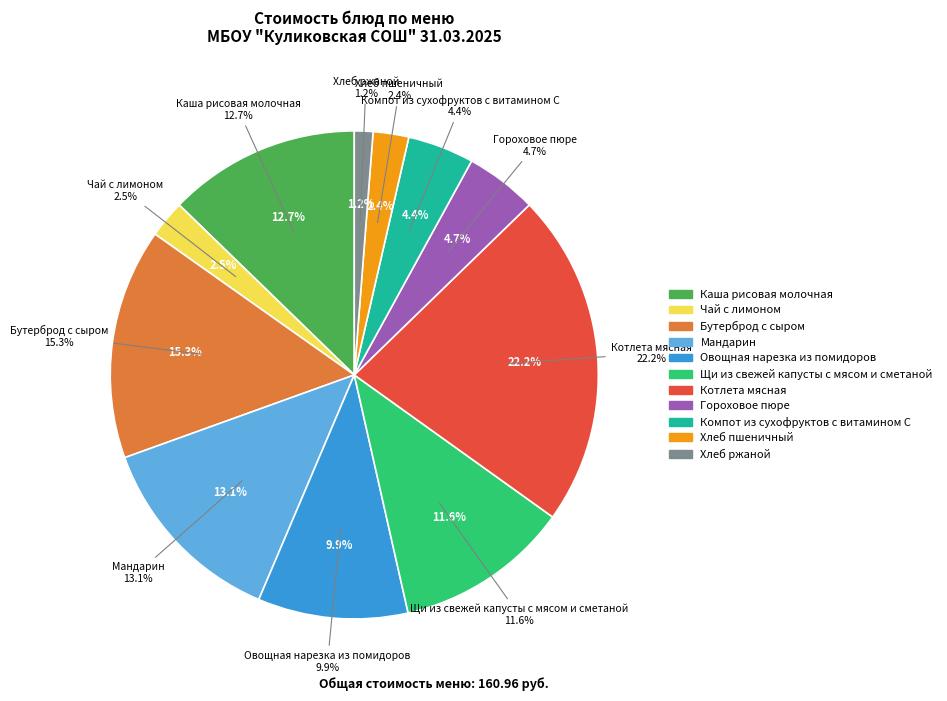

Between Чай с лимоном and Овощная нарезка из помидоров, which is larger?

Овощная нарезка из помидоров